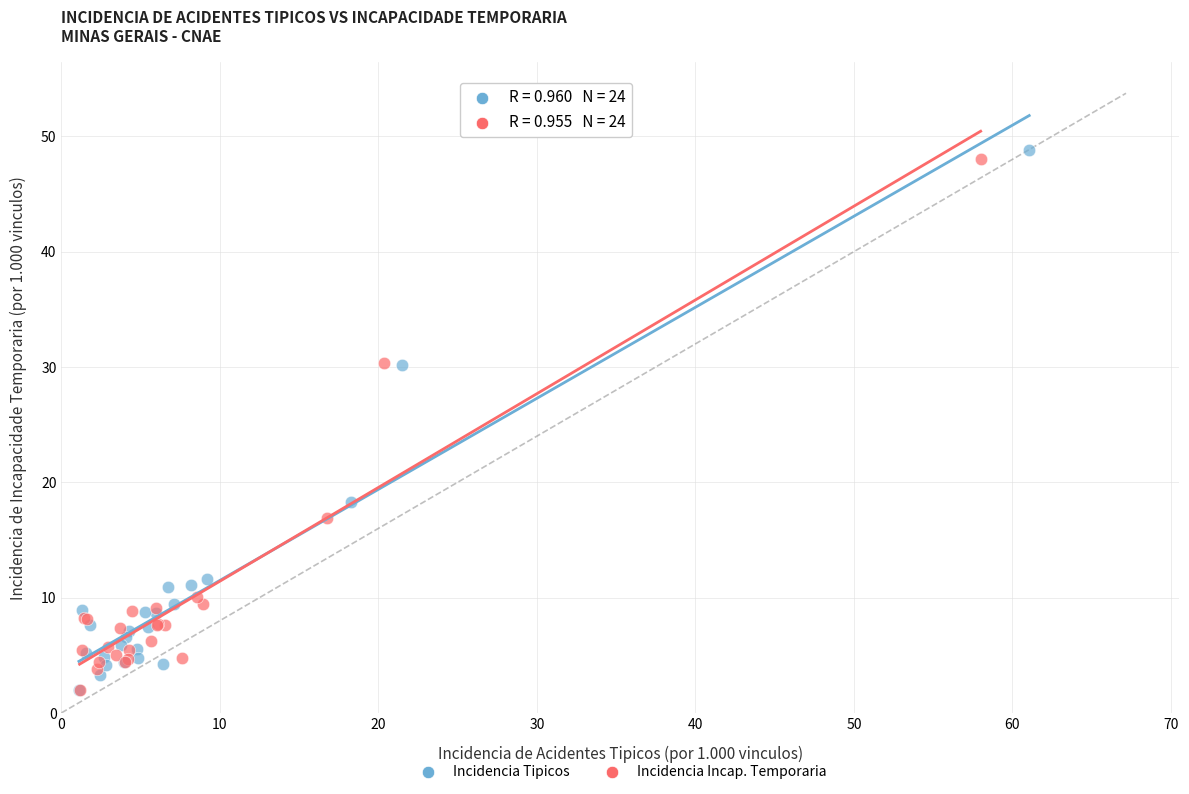

Which series has the largest Y range (max minus min)?

Incidencia Tipicos